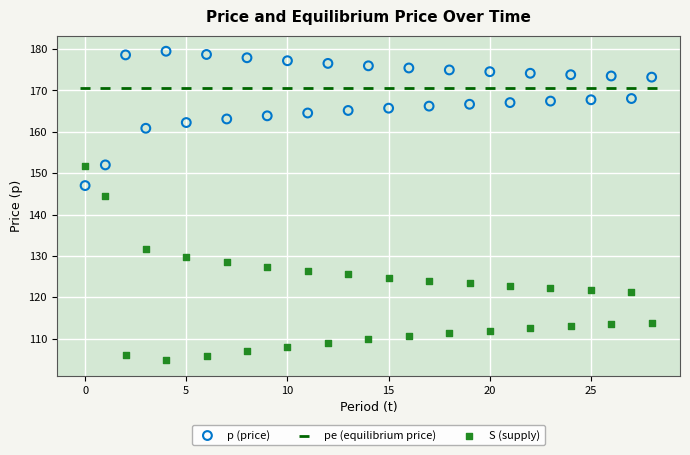

Across all series, what Y value is closest to 142?

144.6